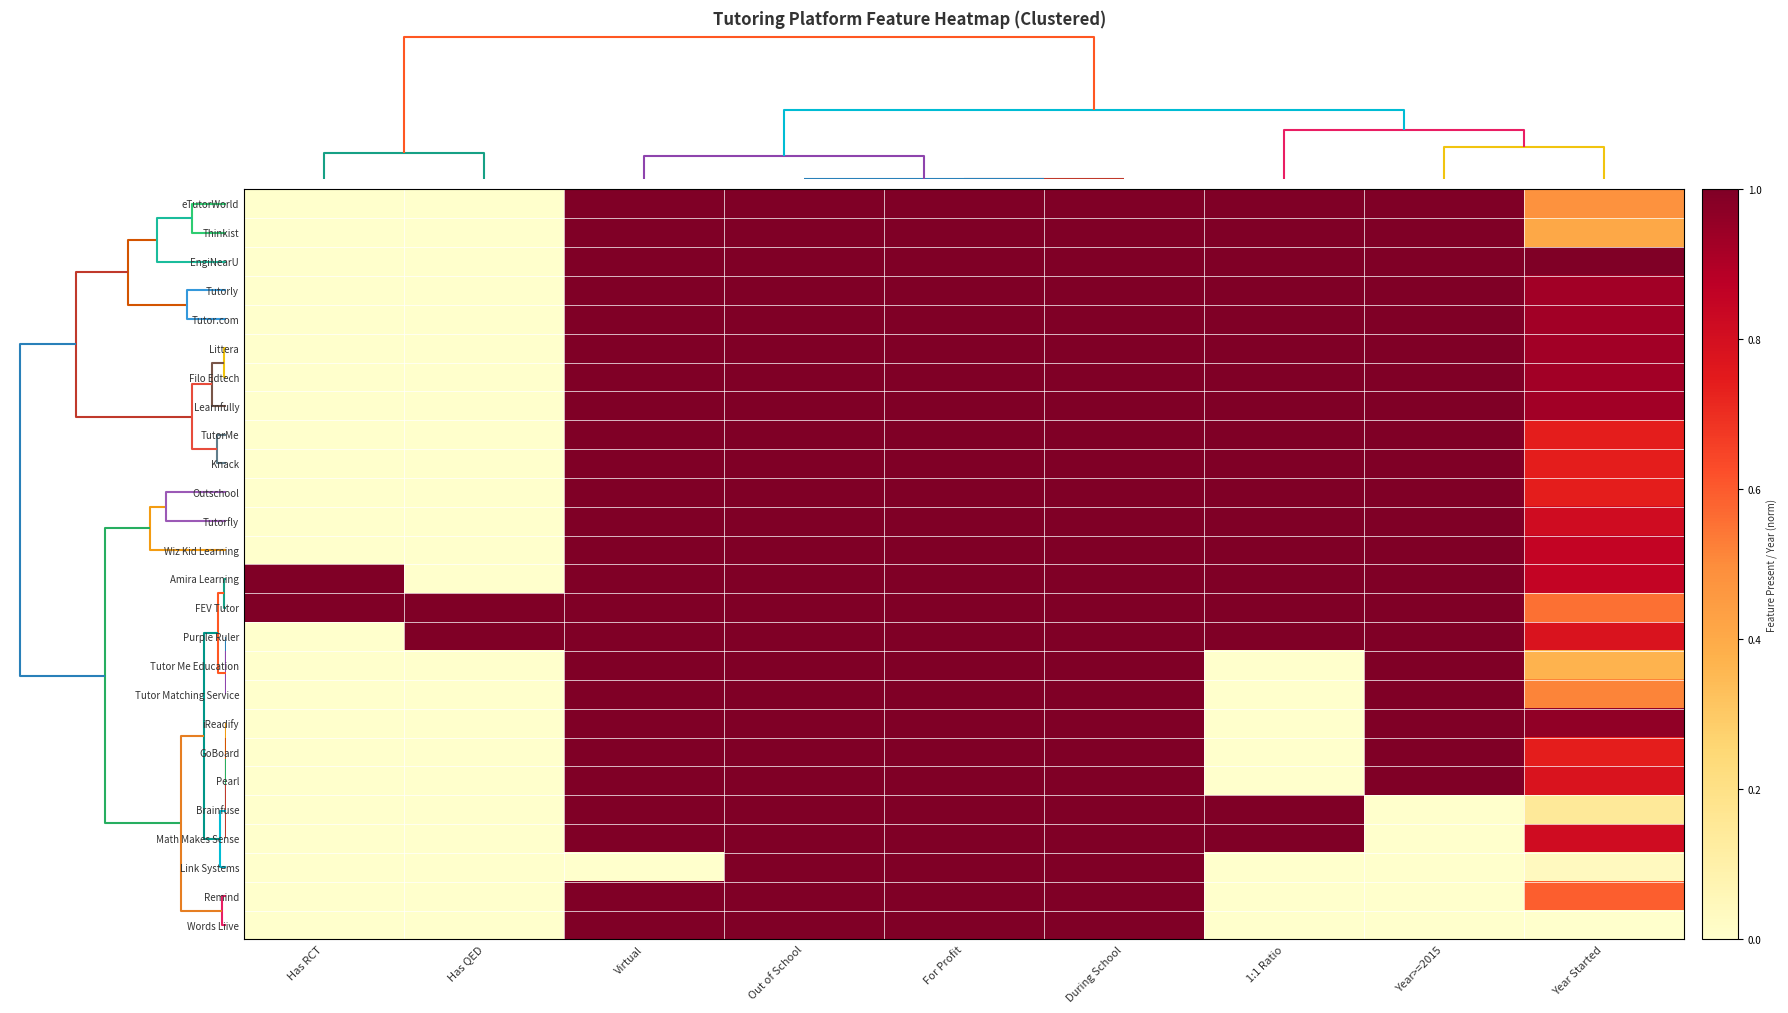

How many series are shown in this chart?

26